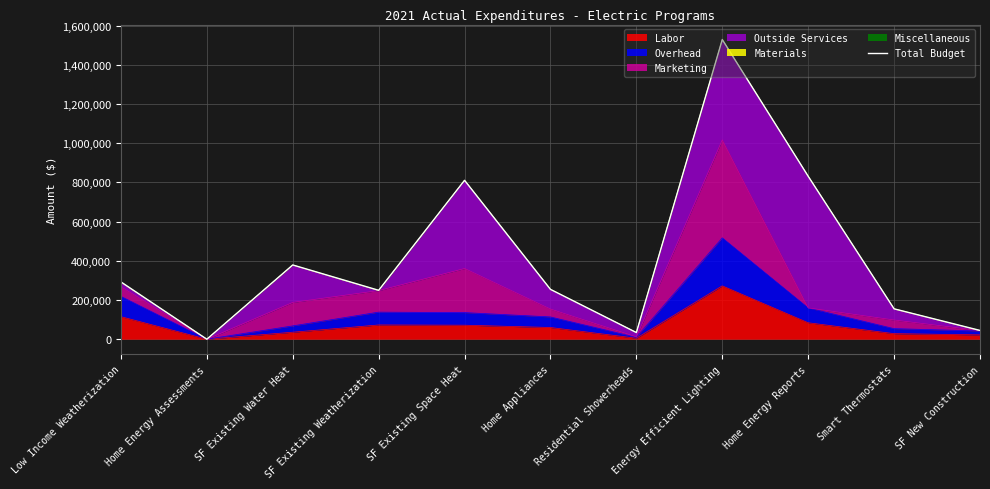

Approximately how many times larger is the value at SF Existing Weatherization compared to Home Energy Reports?

0.3